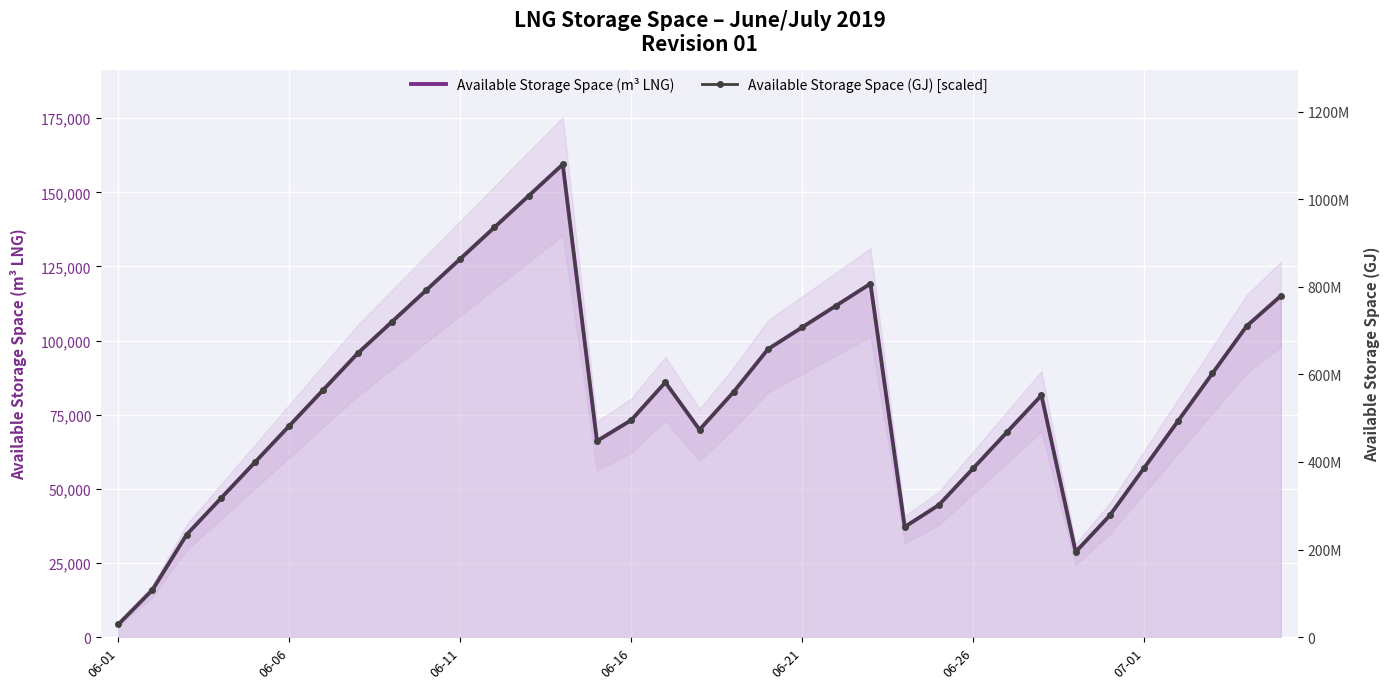

The Available Storage Space (m³ LNG) series shows 151805.5 at 8. True or false?

False